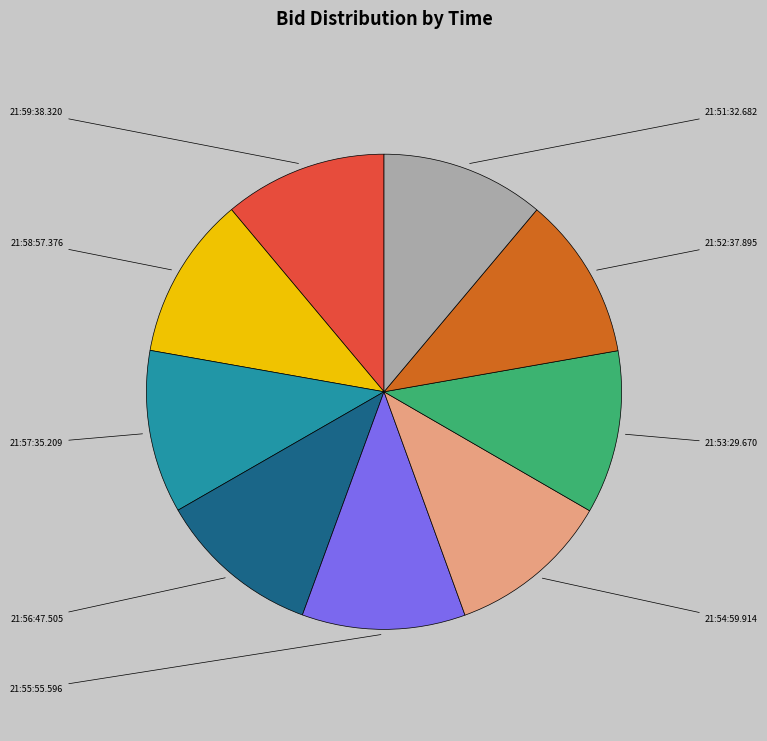

Is there any slice that represents more than half of the pie?

No